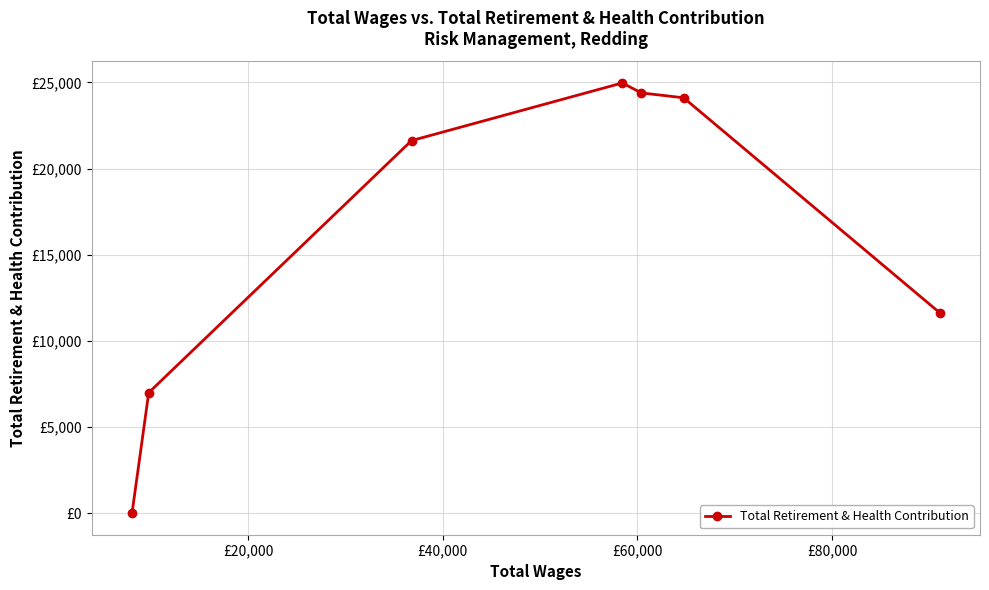

Is this an area chart (filled region under the line)?

No